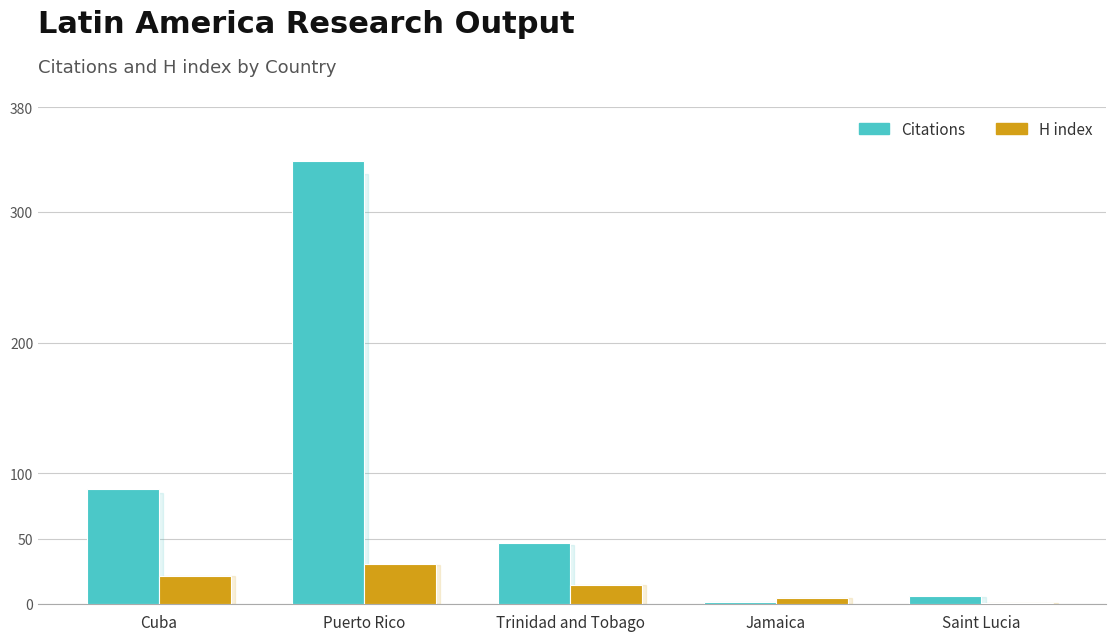

Which series has the widest spread of values?

Citations